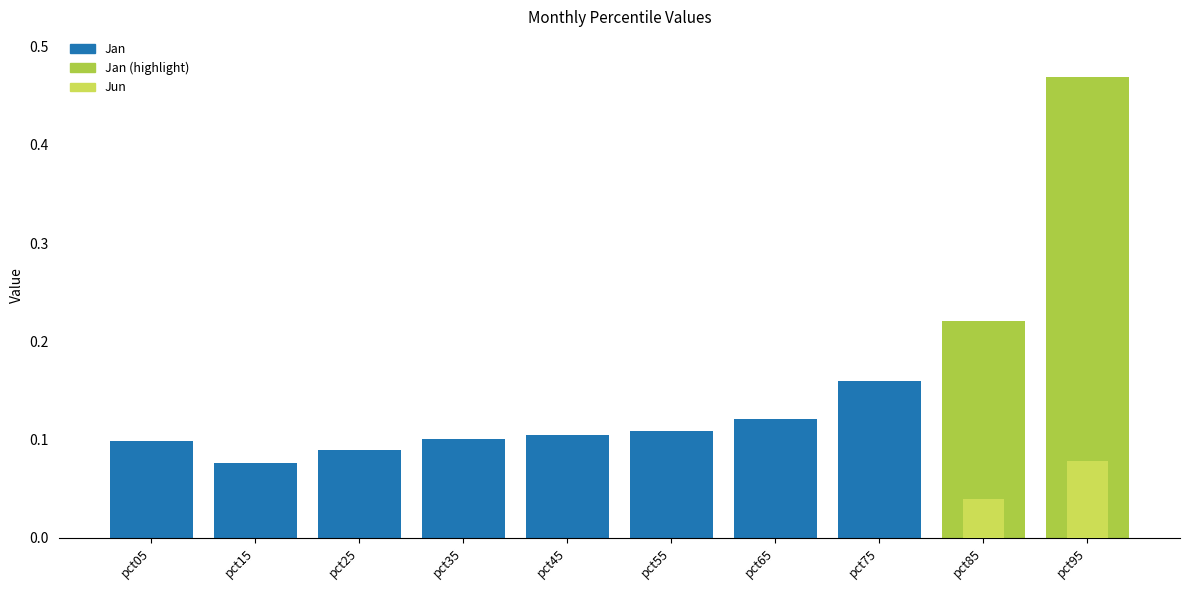

Between pct55 and pct75, which is larger?

pct75